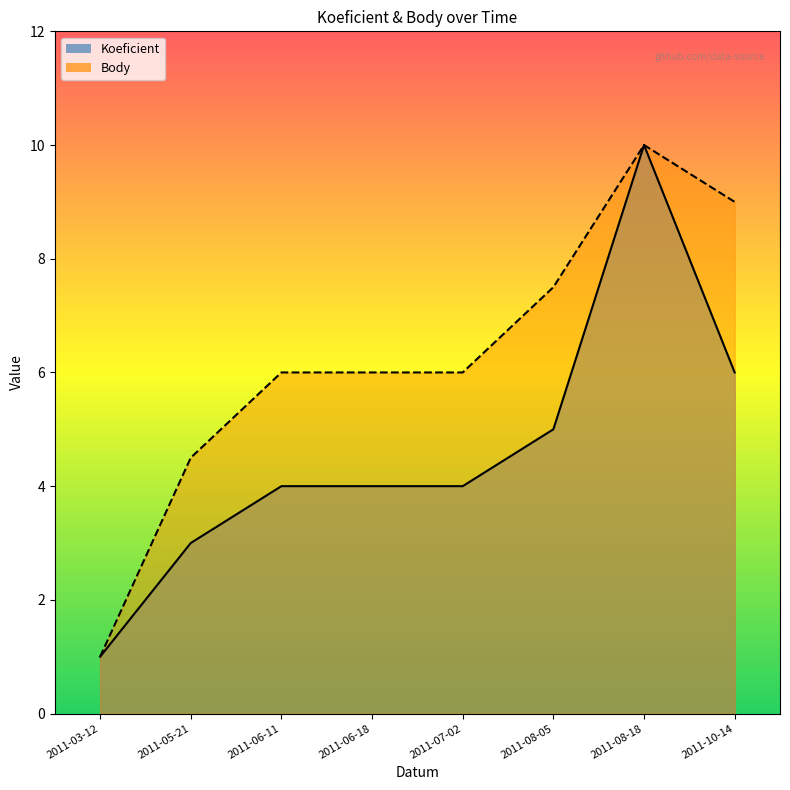

What is the total value across all series at 2011-06-11?

10.0